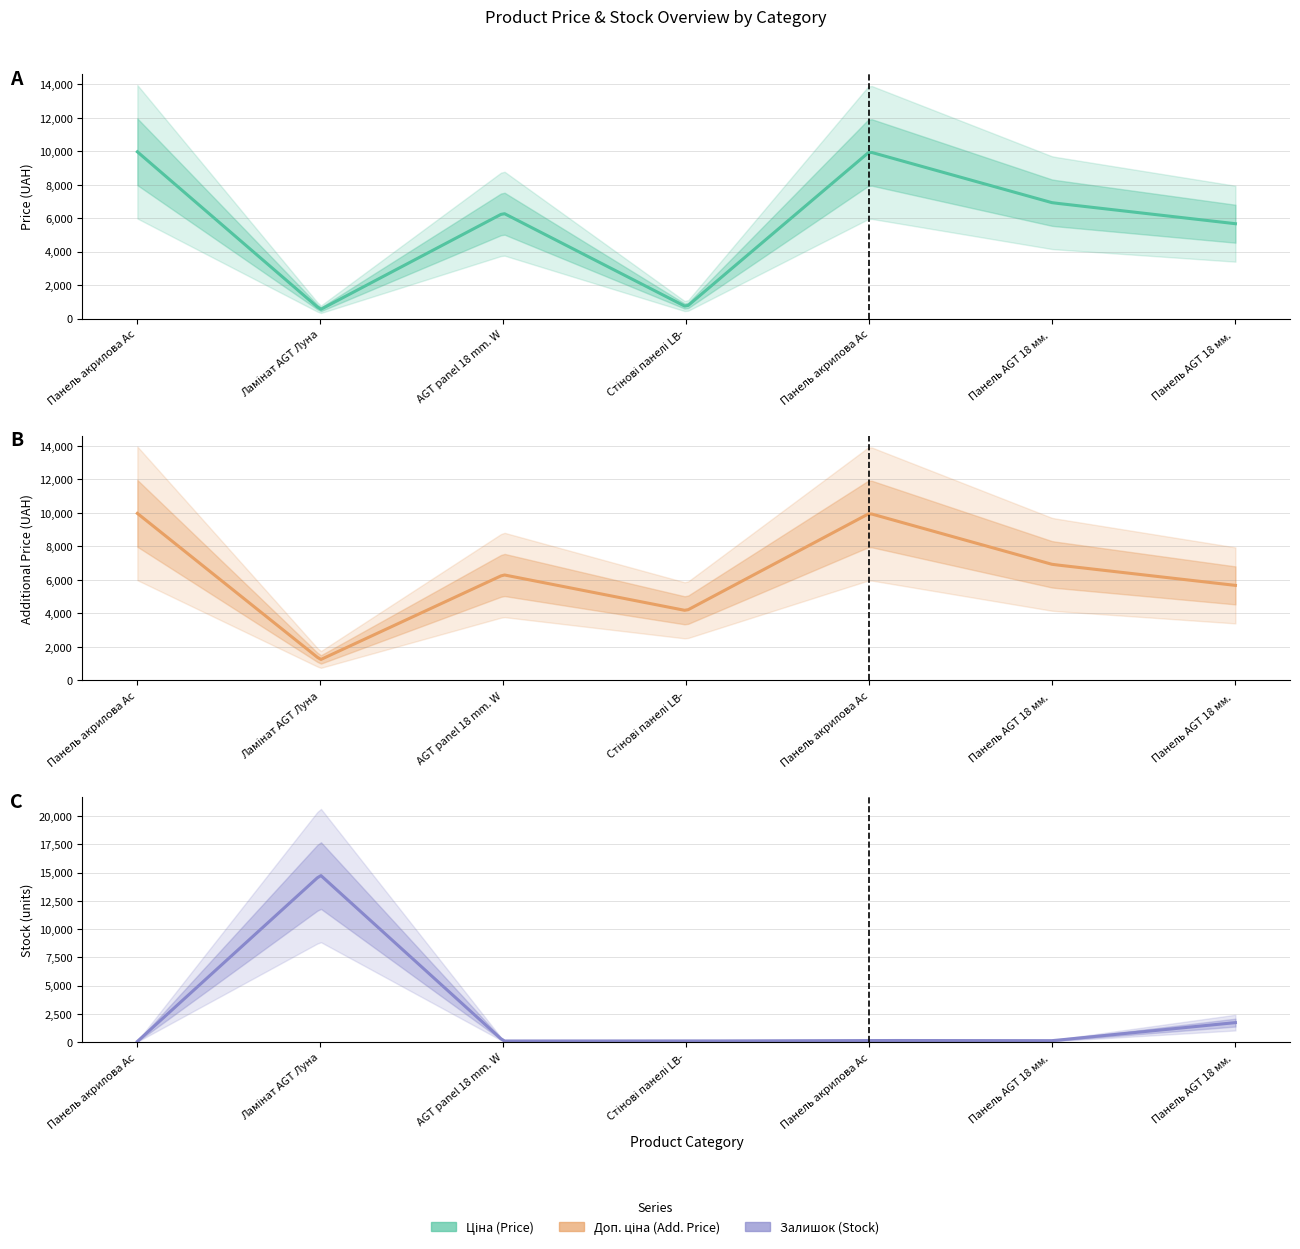

What is the minimum value for Доп. ціна?

1235.4